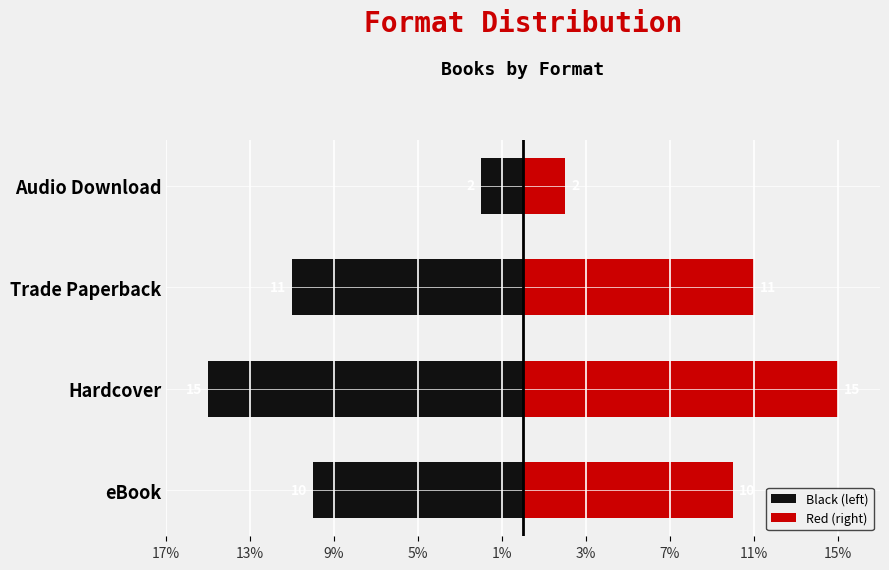

Does the chart contain stacked bars?

No